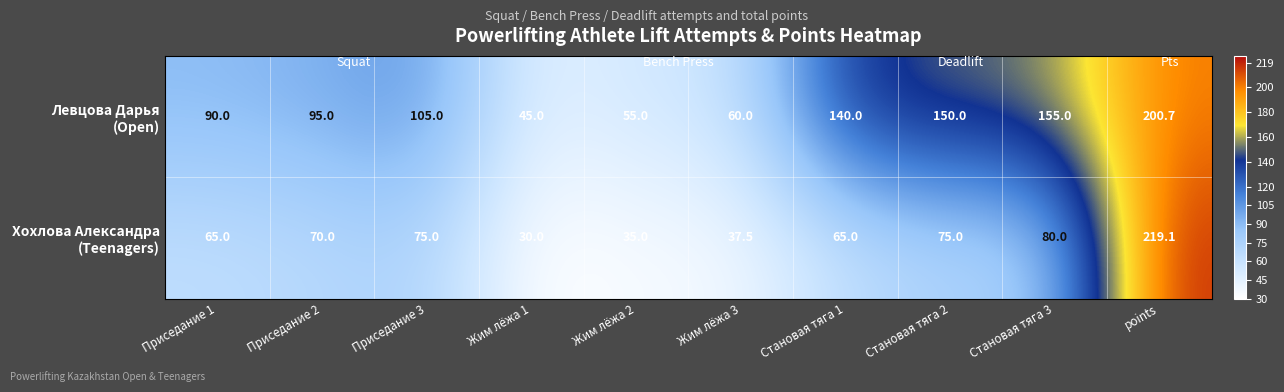

What is the greatest value displayed?

219.1